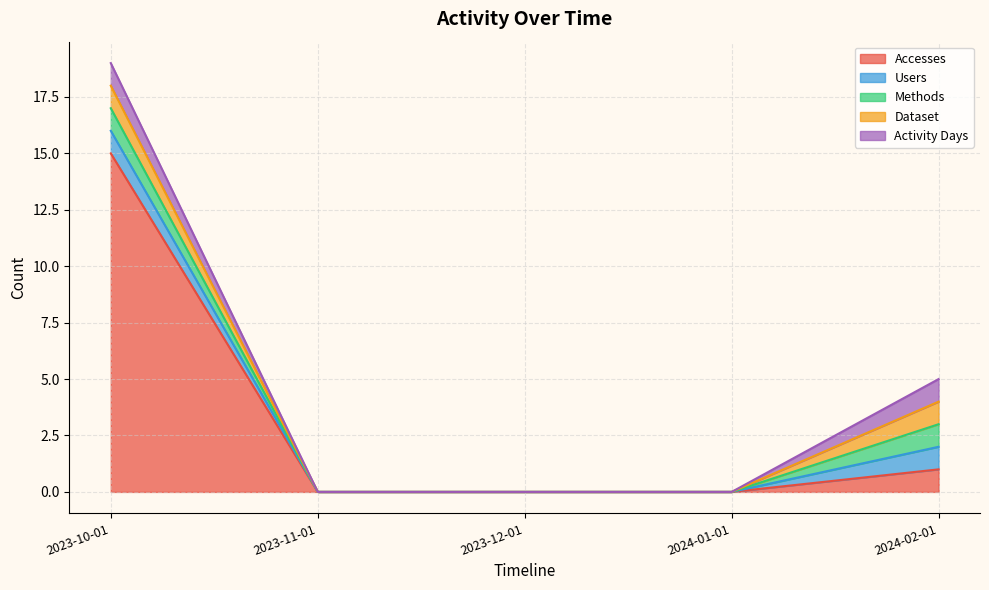

What is the difference between the maximum and minimum values in the Activity Days series?

1